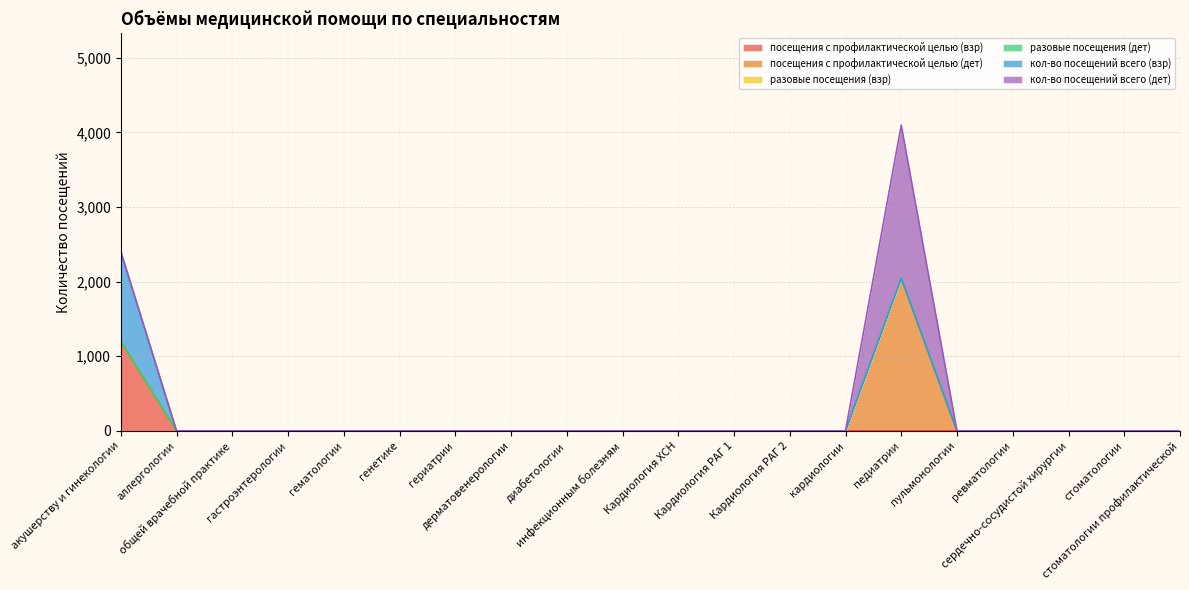

Is it true that посещения с профилактической целью (взр) equals 1202 at акушерству и гинекологии?

True